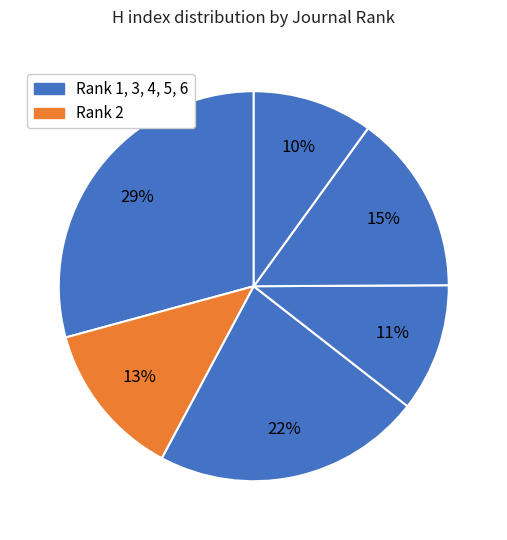

Count the number of slices in the pie.

6